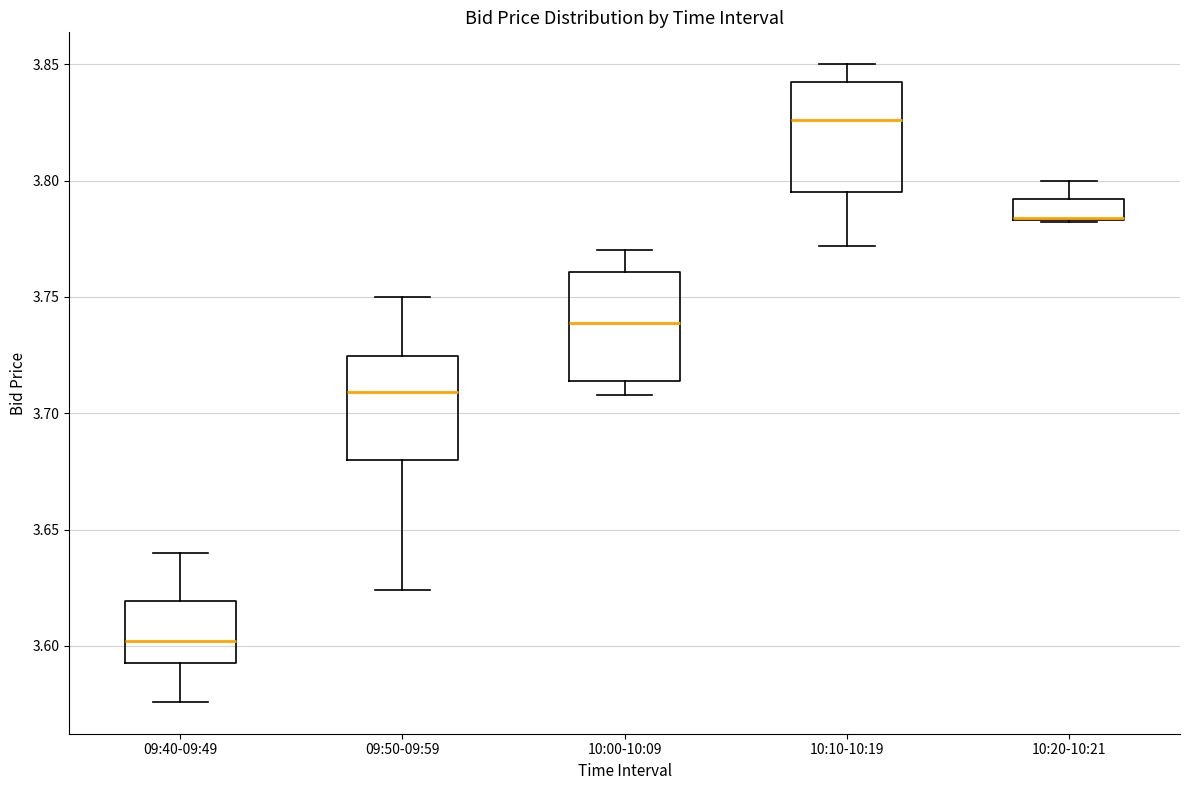

Reading left to right, transcribe this box plot: for each box, give where its median line is, the range the box spans, and where its two whiskers end, as read against the y-axis. The values are not printed on the chart, so give them approximately, as read against the axis.

09:40-09:49: median 3.600, box 3.595 to 3.620, whiskers 3.575 to 3.640
09:50-09:59: median 3.710, box 3.680 to 3.725, whiskers 3.625 to 3.750
10:00-10:09: median 3.740, box 3.715 to 3.760, whiskers 3.710 to 3.770
10:10-10:19: median 3.825, box 3.795 to 3.845, whiskers 3.770 to 3.850
10:20-10:21: median 3.785 (drawn on the box's lower edge), box 3.785 to 3.790, whiskers 3.780 to 3.800